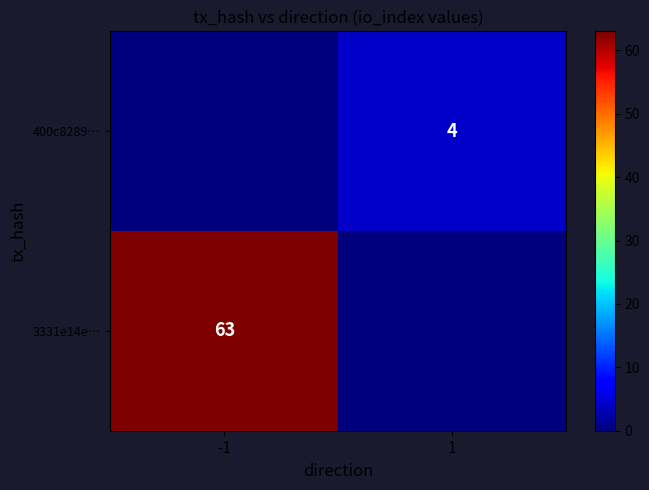

The value of 400c8289… at 1 is 1. True or false?

False